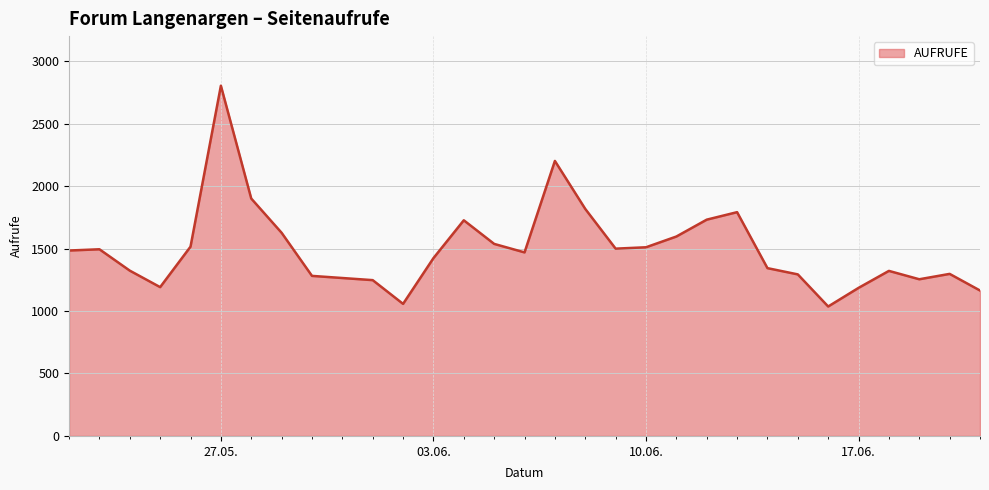

What is the maximum value shown in the chart?

2803